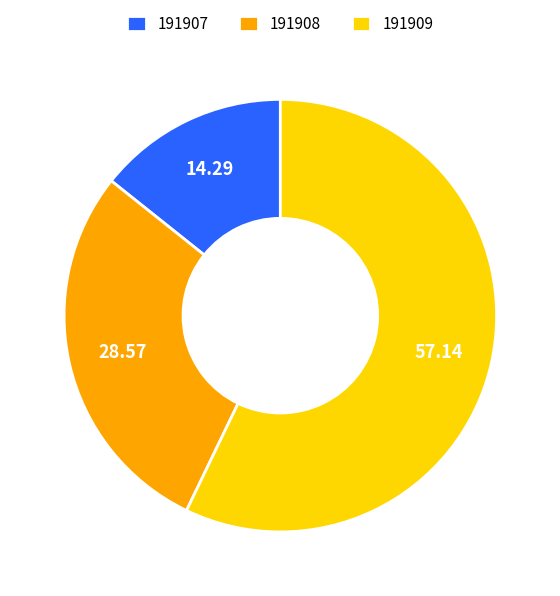

Approximately how many times larger is the value at 191907 compared to 191908?

0.5